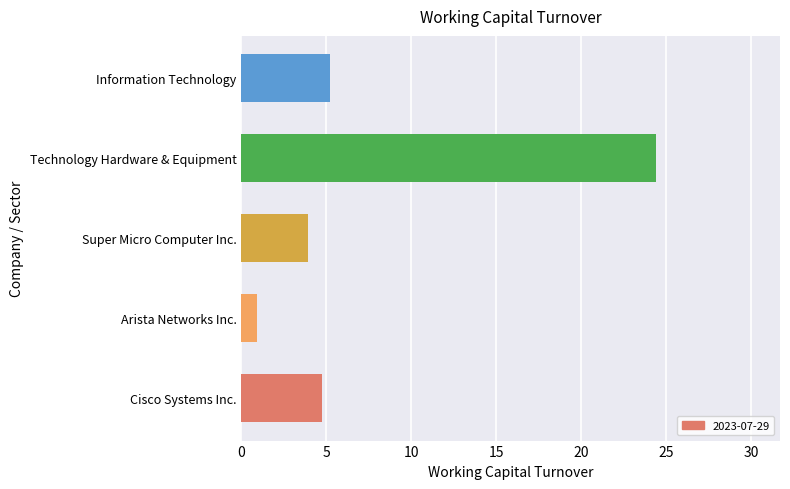

Count the number of categories in the chart.

5